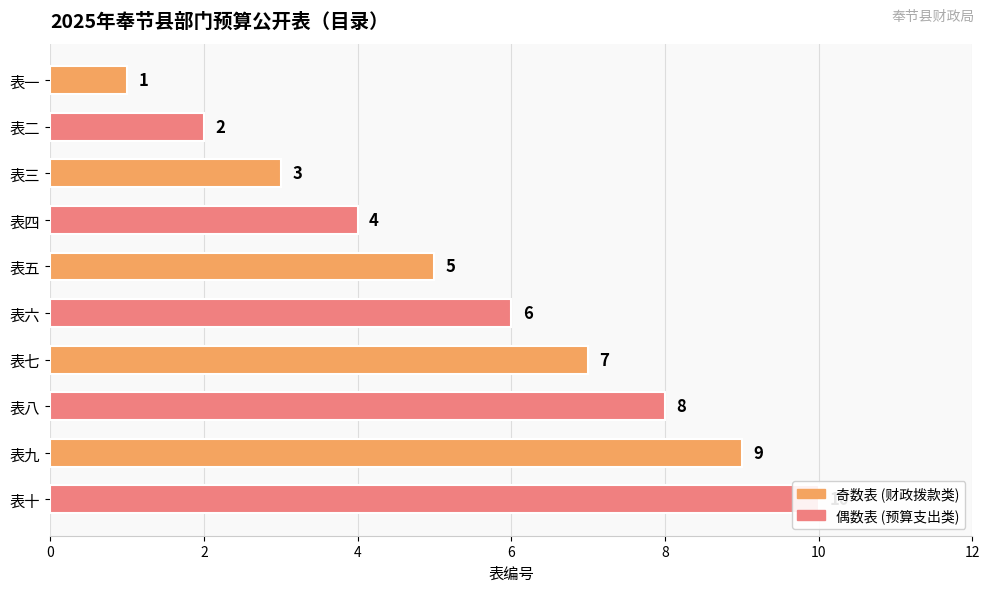

What is the approximate value at 表二?

2